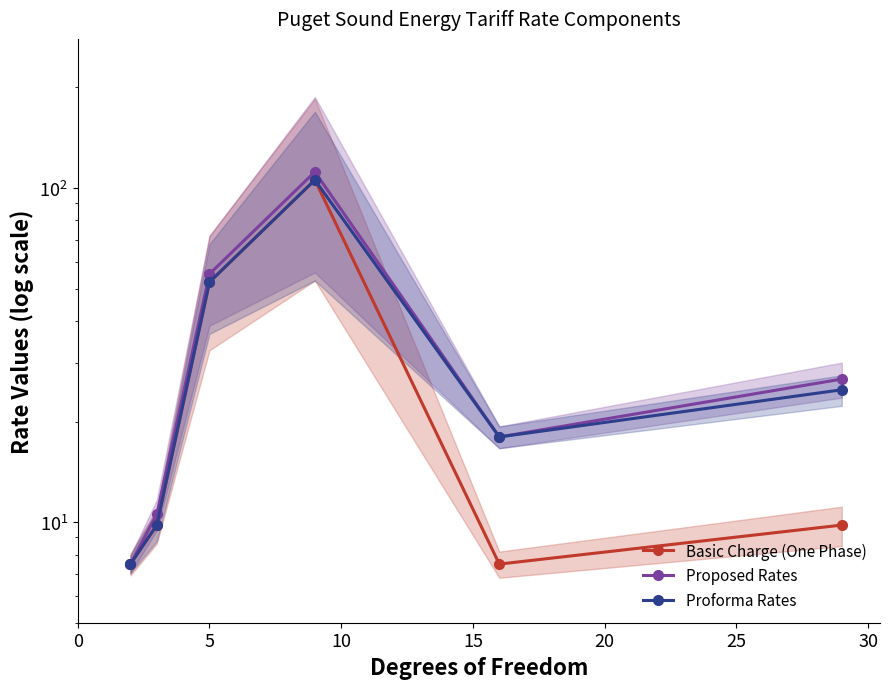

True or false: Proforma Rates and Proposed Rates intersect in this chart.

False